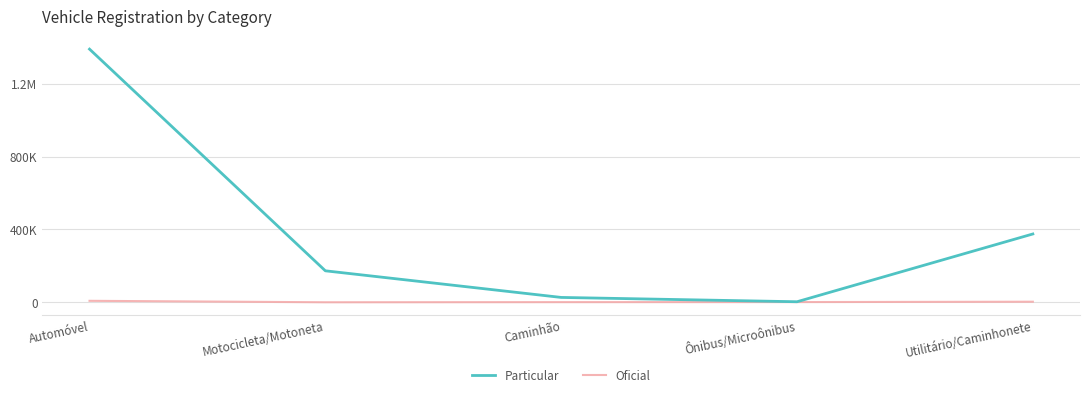

Which has a higher value, Caminhão or Motocicleta/Motoneta?

Motocicleta/Motoneta